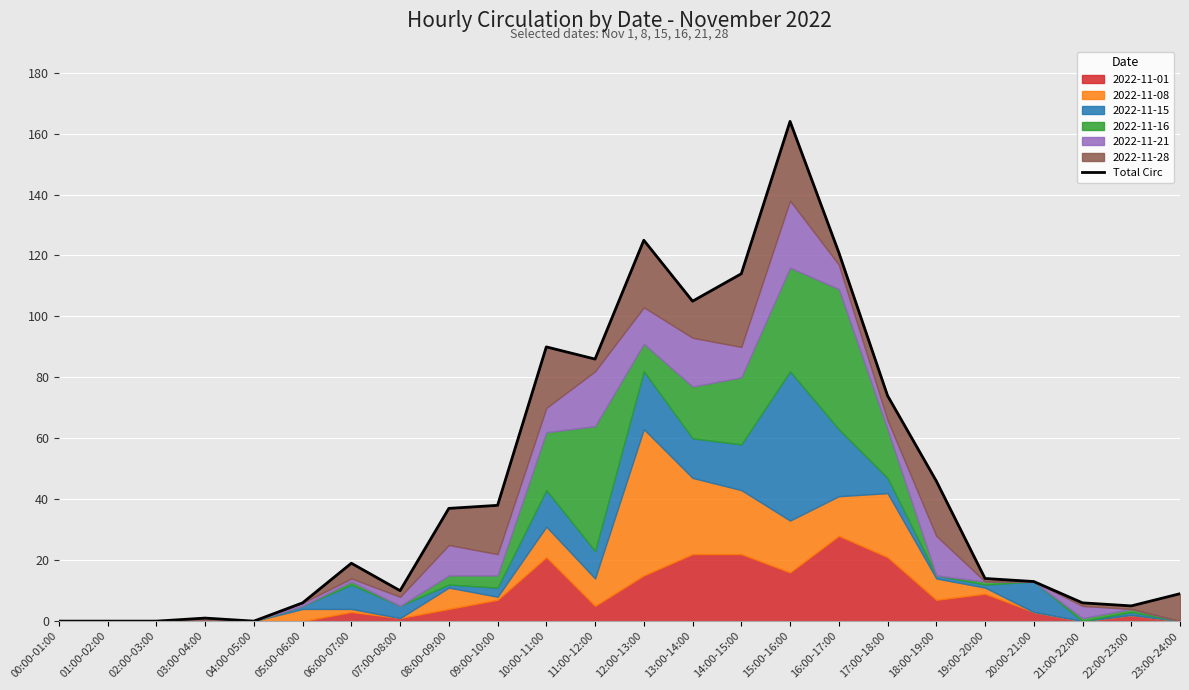

Reading left to right, transcribe all the data shown in this chart.

0	0	0	1	0	6	19	10	37	38	90	86	125	105	114	164	121	74	46	14	13	6	5	9